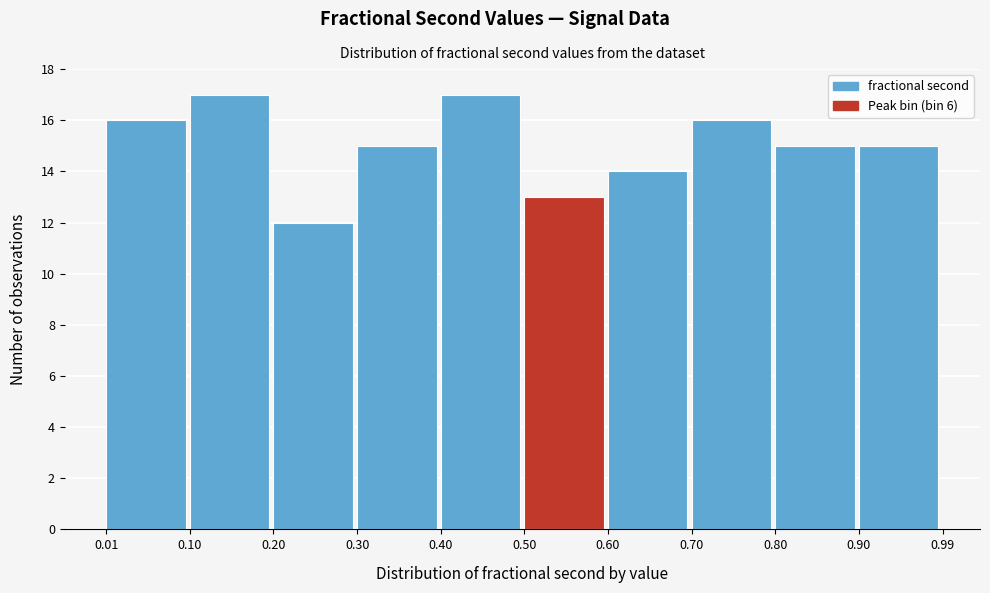

Reading left to right, list every bar in this chart as the range it spans on the x-axis followed by its height. The values are not printed on the chart, so give them approximately, as read against the axis.

0.01 to 0.10: 16
0.10 to 0.20: 17
0.20 to 0.30: 12
0.30 to 0.40: 15
0.40 to 0.50: 17
0.50 to 0.60: 13
0.60 to 0.70: 14
0.70 to 0.80: 16
0.80 to 0.90: 15
0.90 to 0.99: 15